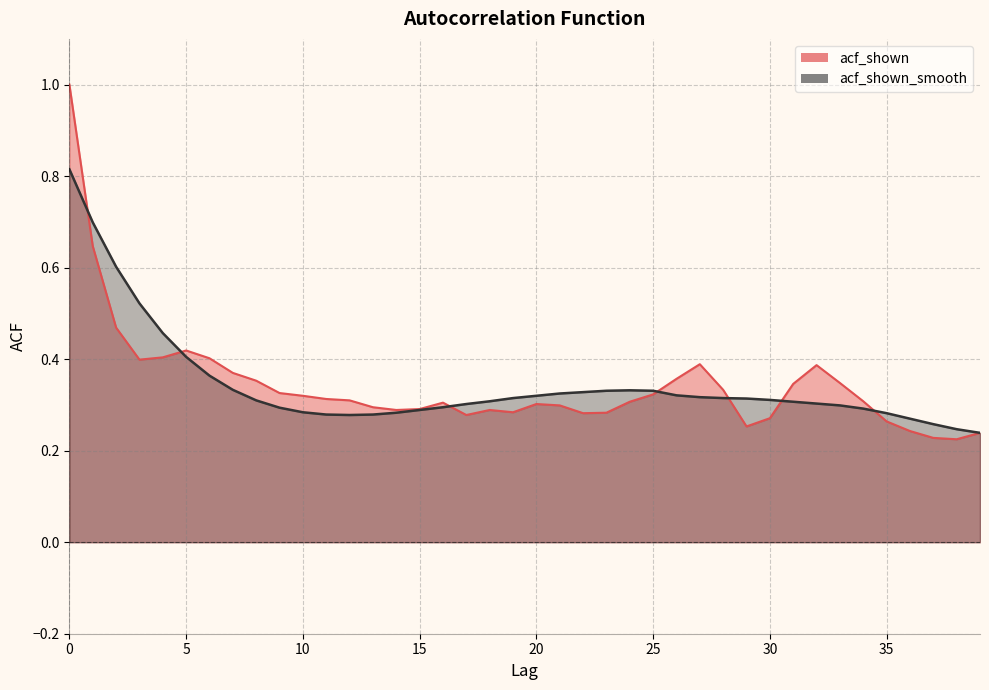

What is the difference between the maximum and second lowest values in the acf_shown series?

0.8